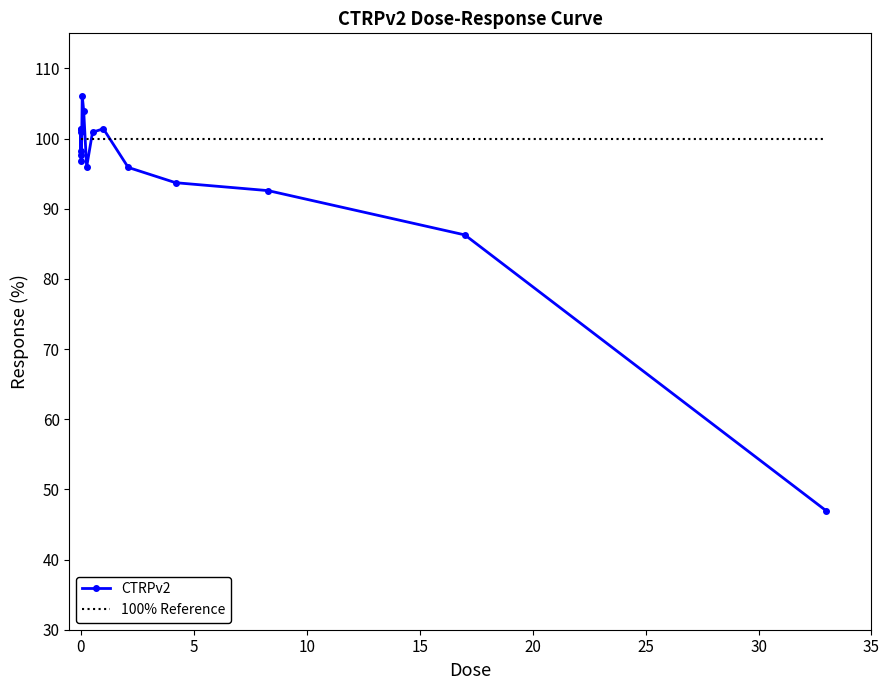

What is the average value?

95.0